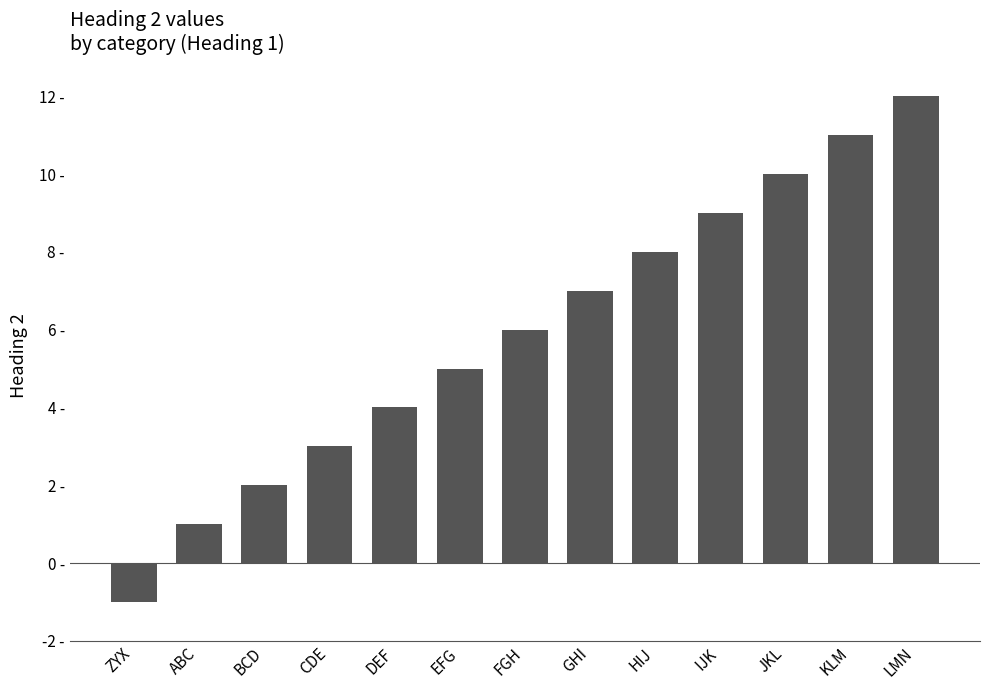

Reading left to right, transcribe all the data shown in this chart.

ZYX=-1	ABC=1	BCD=2	CDE=3	DEF=4	EFG=5	FGH=6	GHI=7	HIJ=8	IJK=9	JKL=10	KLM=11	LMN=12